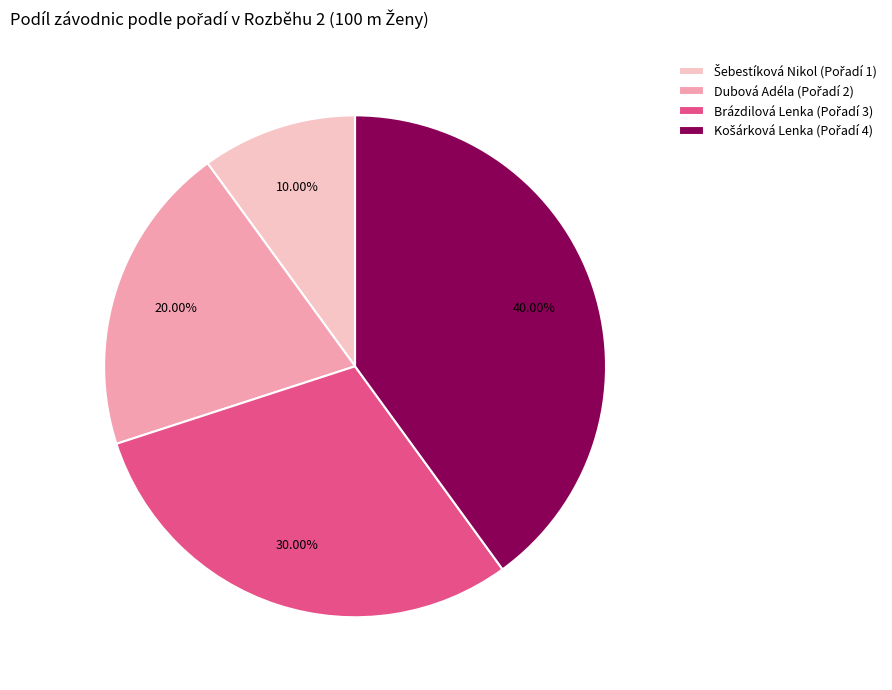

Does any single category account for the majority?

No